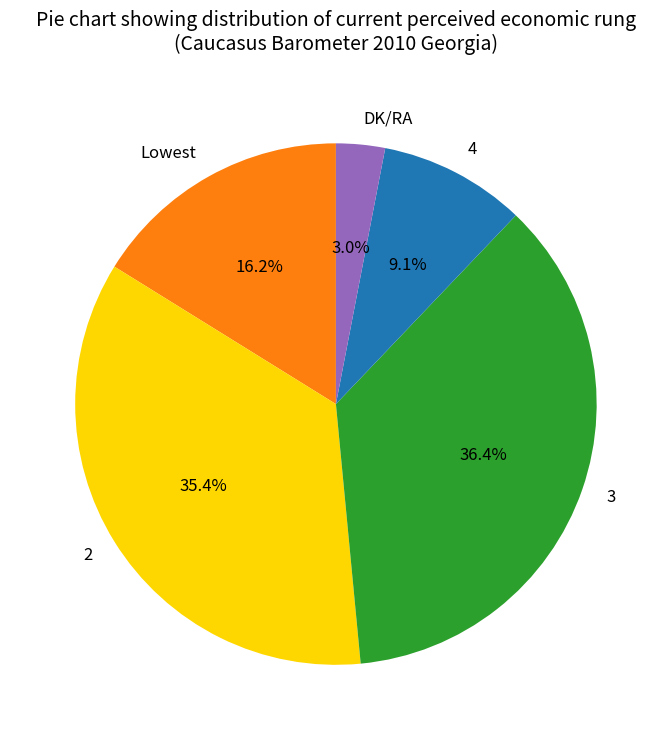

Combined, do 3 and 2 account for over 50%?

Yes